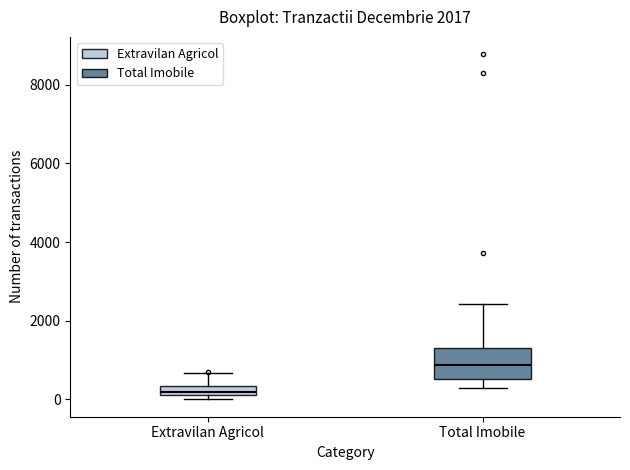

Which box's median line is the lowest?

Extravilan Agricol